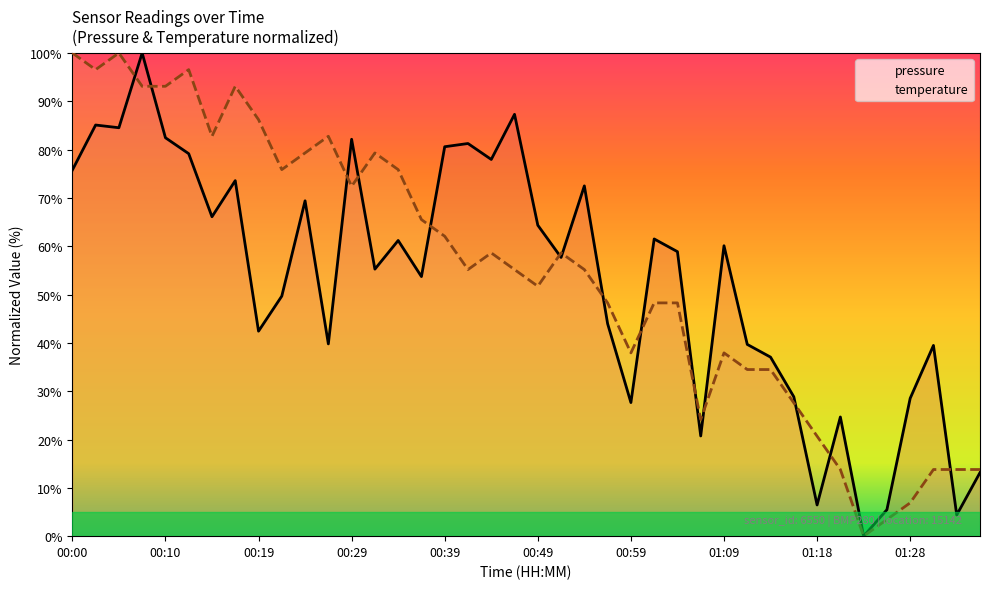

Where is the first local maximum for pressure?

00:02